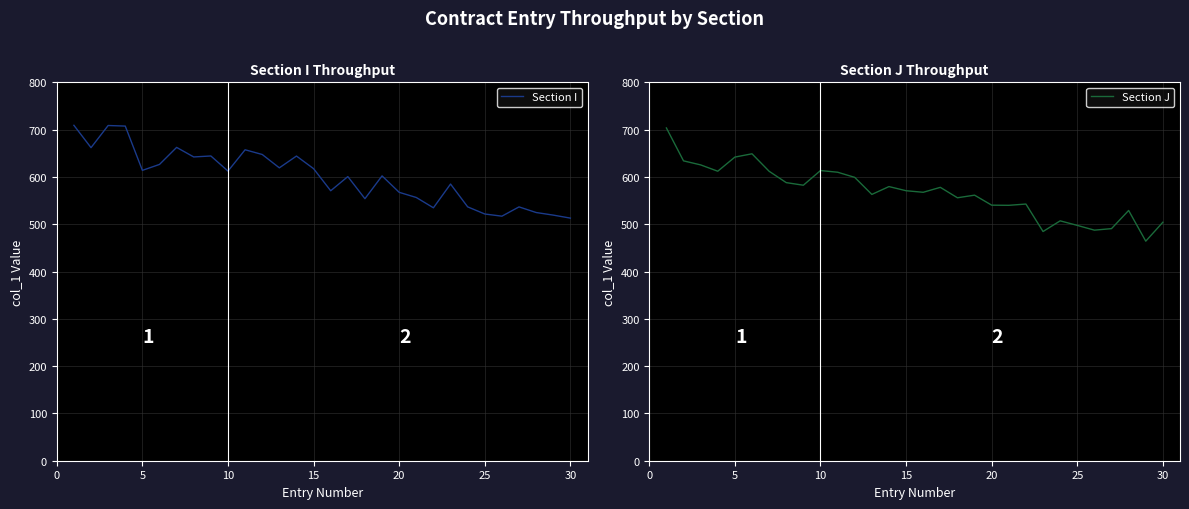

Which series has the largest total across all categories?

Section I